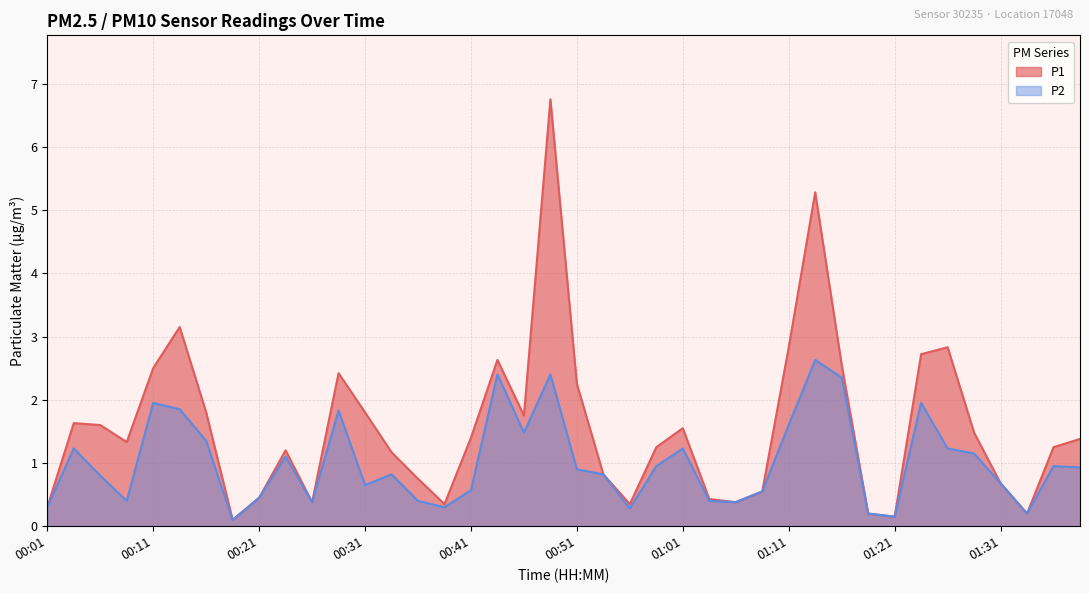

Rank the categories by P1 value from lowest to highest.

00:18, 01:21, 01:18, 01:33, 00:01, 00:38, 00:56, 00:26, 01:06, 01:03, 00:21, 01:08, 01:31, 00:36, 00:53, 00:33, 00:23, 00:58, 01:36, 00:08, 01:38, 00:41, 01:28, 01:01, 00:06, 00:03, 00:46, 00:16, 00:31, 00:51, 00:28, 00:11, 01:15, 00:43, 01:23, 01:11, 01:25, 00:13, 01:13, 00:48